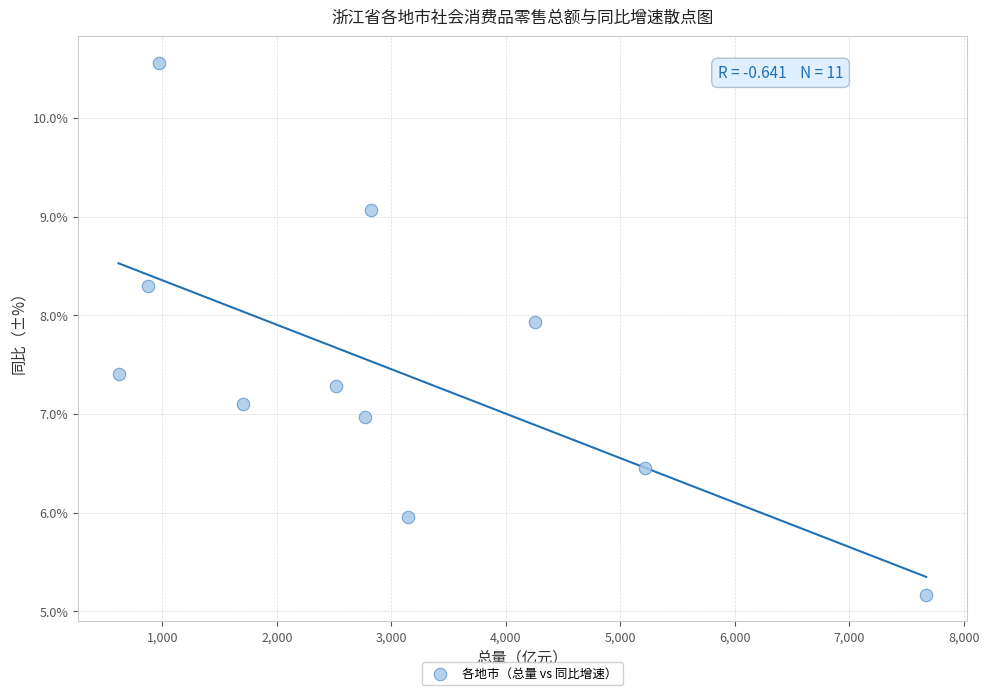

What is the range of Y values (max minus min)?

5.4